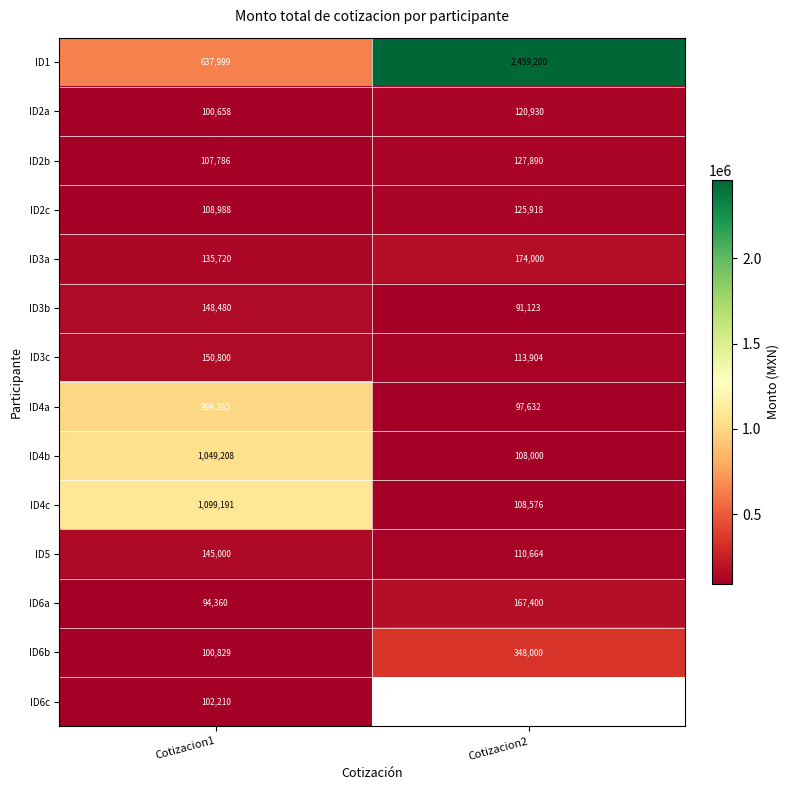

Is the value of ID4b at Cotizacion2 greater than the value of ID2b at Cotizacion1?

Yes